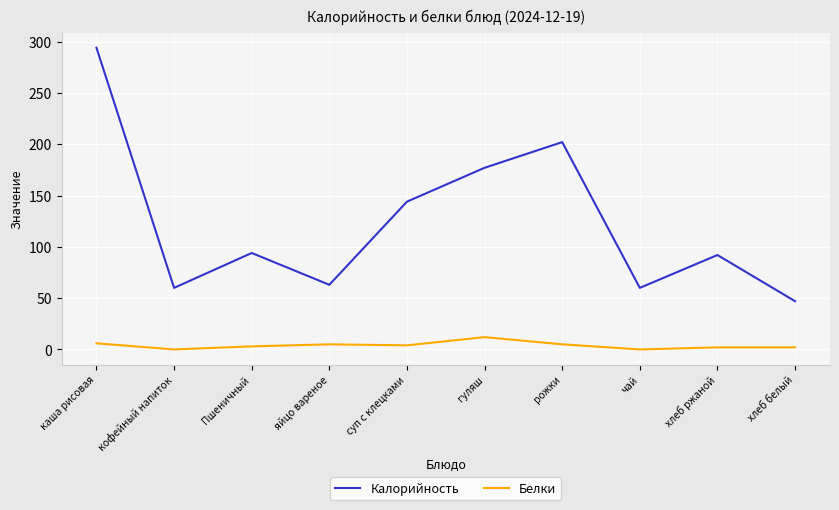

What is the difference between the maximum and minimum values in the Белки series?

12